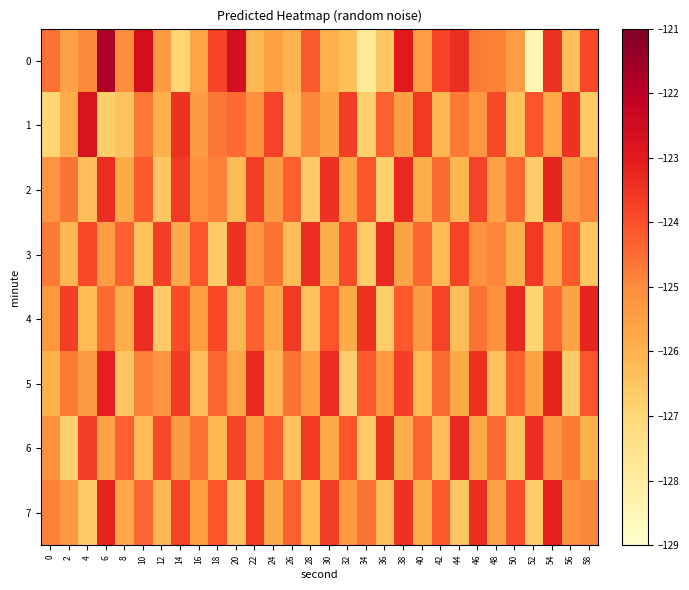

Reading left to right, transcribe all the data shown in this chart.

0: 0=-124.5	2=-125.6	4=-124.9	6=-121.8	8=-125.0	10=-122.7	12=-125.3	14=-126.9	16=-125.6	18=-123.8	20=-122.6	22=-126.2	24=-125.6	26=-126.1	28=-124.2	30=-126.0	32=-126.4	34=-127.8	36=-126.5	38=-123.0	40=-125.4	42=-123.8	44=-123.4	46=-124.7	48=-124.8	50=-125.5	52=-128.4	54=-123.5	56=-126.3	58=-123.9
1: 0=-126.9	2=-125.9	4=-122.8	6=-126.7	8=-126.5	10=-124.7	12=-125.9	14=-123.5	16=-125.4	18=-124.6	20=-124.5	22=-125.1	24=-123.8	26=-126.2	28=-124.9	30=-125.6	32=-123.7	34=-126.8	36=-124.3	38=-125.5	40=-123.6	42=-126.1	44=-124.7	46=-125.3	48=-123.9	50=-126.4	52=-124.1	54=-125.7	56=-123.5	58=-126.6
2: 0=-125.2	2=-124.6	4=-126.3	6=-123.4	8=-125.8	10=-124.2	12=-126.5	14=-123.6	16=-125.1	18=-124.8	20=-126.2	22=-123.7	24=-125.4	26=-124.3	28=-126.6	30=-123.5	32=-125.7	34=-124.1	36=-126.8	38=-123.3	40=-125.9	42=-124.5	44=-126.1	46=-123.8	48=-125.6	50=-124.4	52=-126.7	54=-123.2	56=-125.3	58=-124.9
3: 0=-124.7	2=-126.1	4=-123.9	6=-125.5	8=-124.3	10=-126.4	12=-123.7	14=-125.8	16=-124.1	18=-126.6	20=-123.5	22=-125.2	24=-124.6	26=-126.3	28=-123.4	30=-125.9	32=-124.0	34=-126.7	36=-123.3	38=-125.6	40=-124.4	42=-126.2	44=-123.8	46=-125.1	48=-124.9	50=-126.0	52=-123.6	54=-125.7	56=-124.2	58=-126.5
4: 0=-125.3	2=-123.7	4=-126.2	6=-124.5	8=-125.9	10=-123.4	12=-126.6	14=-124.0	16=-125.5	18=-123.9	20=-126.1	22=-124.3	24=-125.7	26=-123.6	28=-126.4	30=-124.1	32=-125.8	34=-123.5	36=-126.7	38=-124.2	40=-125.4	42=-123.8	44=-126.3	46=-124.6	48=-125.1	50=-123.3	52=-126.9	54=-124.4	56=-125.6	58=-123.2
5: 0=-126.0	2=-124.7	4=-125.4	6=-123.1	8=-126.5	10=-124.8	12=-125.2	14=-123.6	16=-126.3	18=-124.4	20=-125.7	22=-123.3	24=-126.1	26=-124.6	28=-125.5	30=-123.4	32=-126.7	34=-124.2	36=-125.3	38=-123.7	40=-126.2	42=-124.5	44=-125.8	46=-123.5	48=-126.4	50=-124.3	52=-125.6	54=-123.2	56=-126.6	58=-124.1
6: 0=-125.1	2=-126.8	4=-123.7	6=-125.6	8=-124.3	10=-126.2	12=-123.9	14=-125.4	16=-124.6	18=-126.1	20=-123.8	22=-125.5	24=-124.2	26=-126.4	28=-123.6	30=-125.7	32=-124.1	34=-126.6	36=-123.5	38=-125.9	40=-124.4	42=-126.3	44=-123.3	46=-125.8	48=-124.5	50=-126.5	52=-123.4	54=-125.2	56=-124.7	58=-126.0
7: 0=-124.8	2=-125.3	4=-126.6	6=-123.2	8=-125.7	10=-124.4	12=-126.1	14=-123.8	16=-125.5	18=-124.1	20=-126.4	22=-123.6	24=-125.8	26=-124.3	28=-126.2	30=-123.7	32=-125.4	34=-124.6	36=-126.3	38=-123.5	40=-125.9	42=-124.2	44=-126.5	46=-123.4	48=-125.6	50=-124.0	52=-126.7	54=-123.1	56=-125.1	58=-124.9